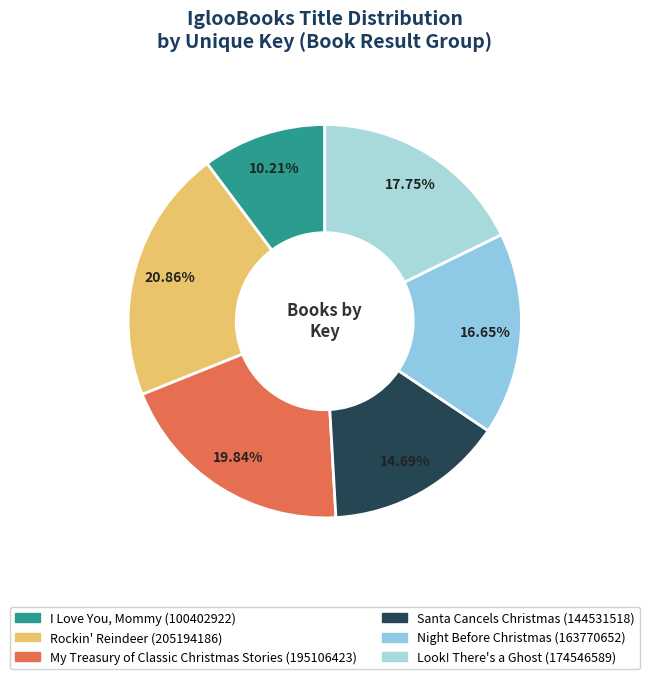

To the nearest percent, what percentage of the pie is My Treasury of Classic Christmas Stories?

20%